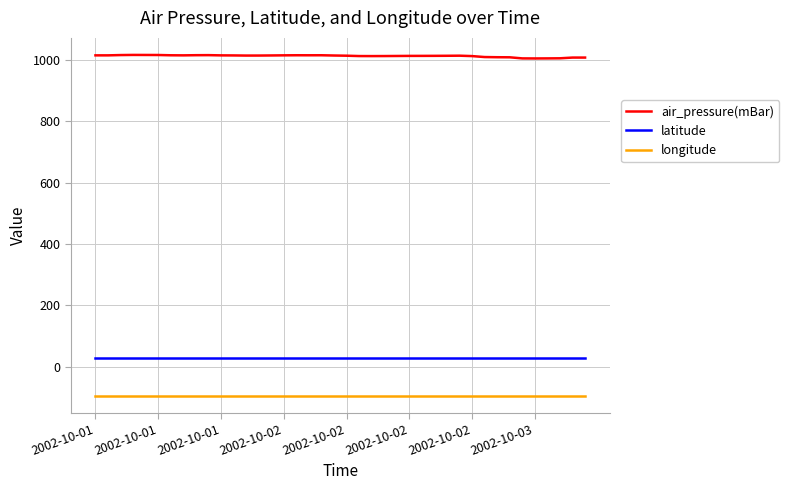

Rank the series by their maximum value, from lowest to highest.

longitude, latitude, air_pressure(mBar)